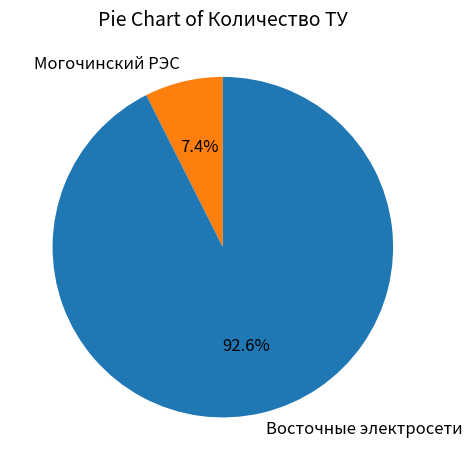

To the nearest percent, what is the combined percentage of Могочинский РЭС and Восточные электросети?

100%